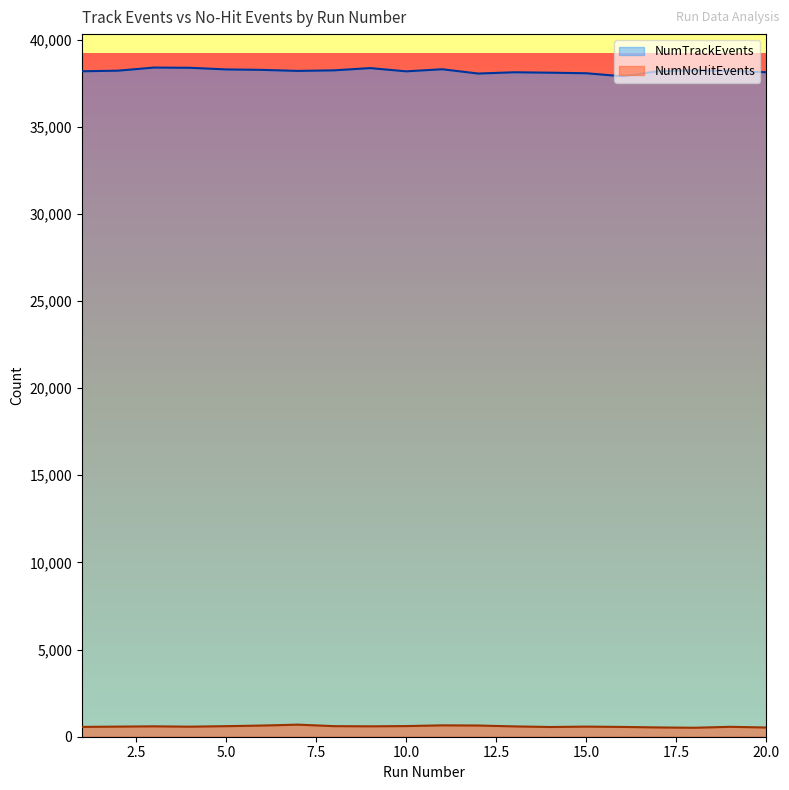

How many values in the NumNoHitEvents series exceed 593?

9